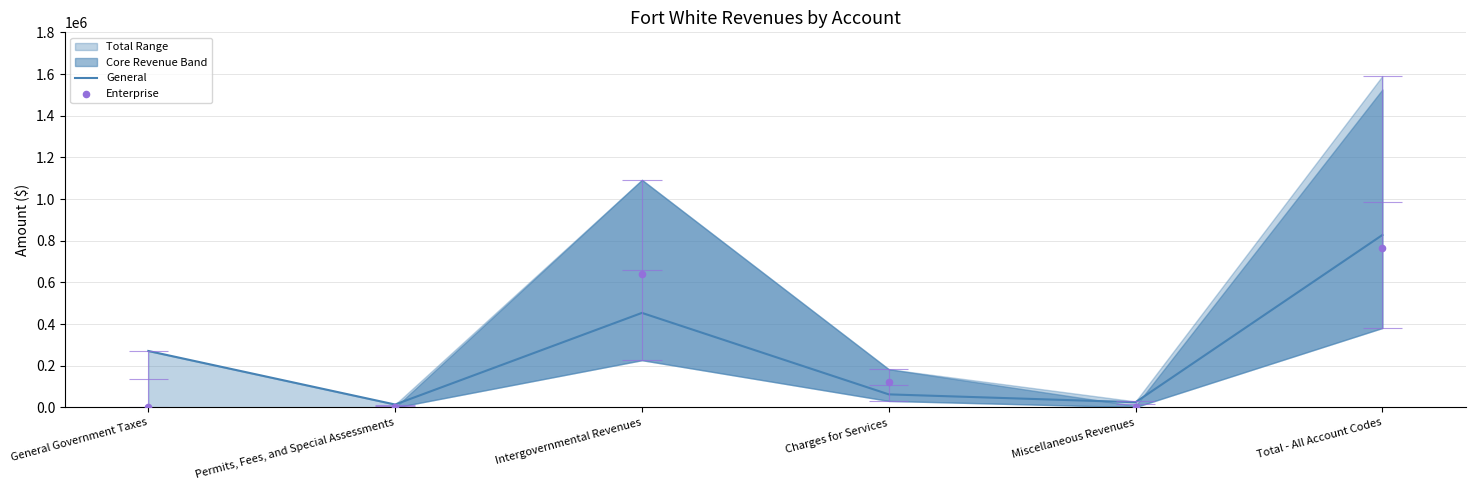

Which series has the largest total across all categories?

General